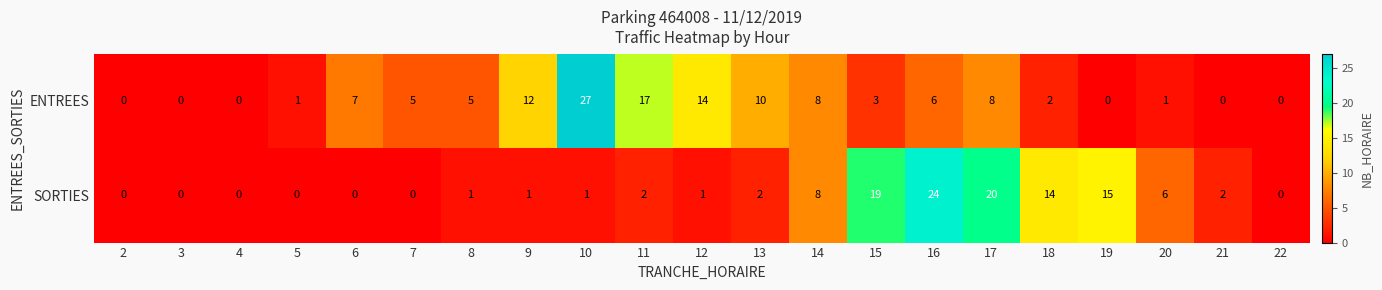

At which label is SORTIES closest to 12?

18